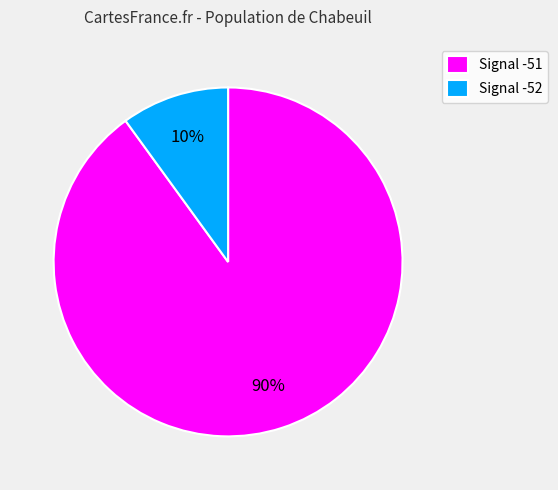

Which slice is the largest?

Signal -51